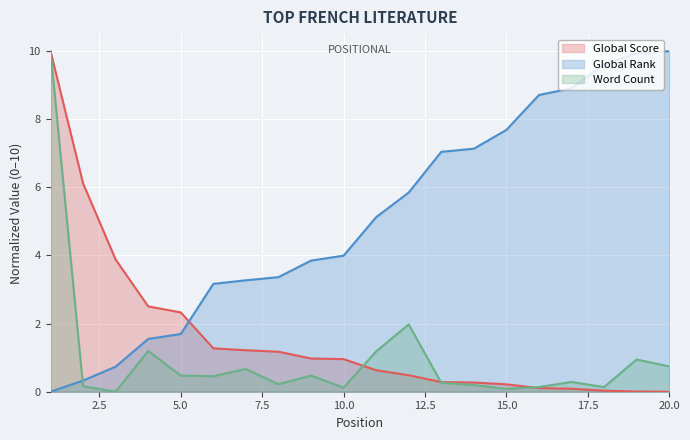

Where does the Global Rank series first go above 5?

11